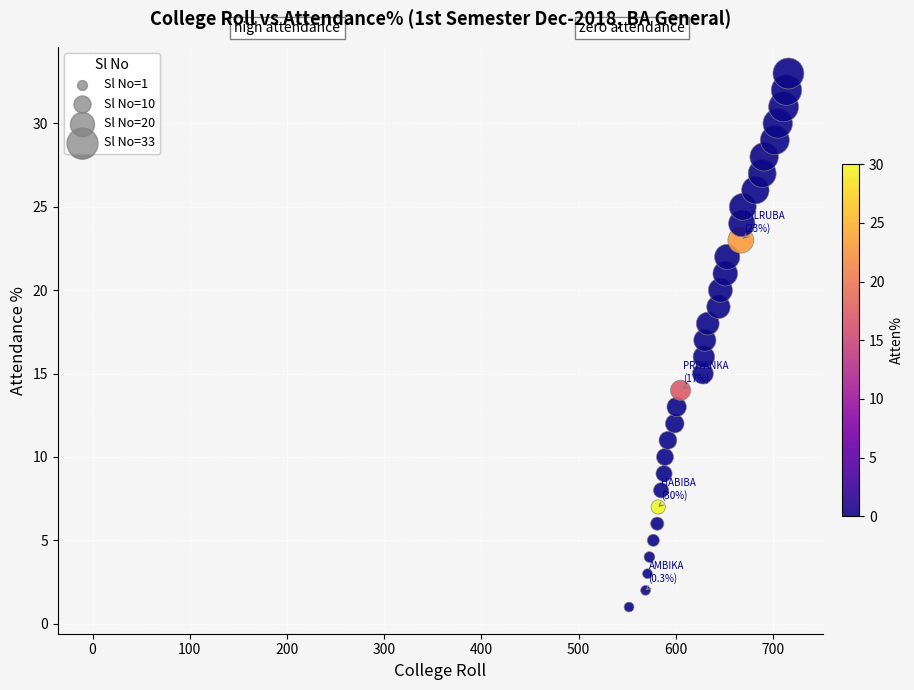

What is the range of Y values (max minus min)?

32